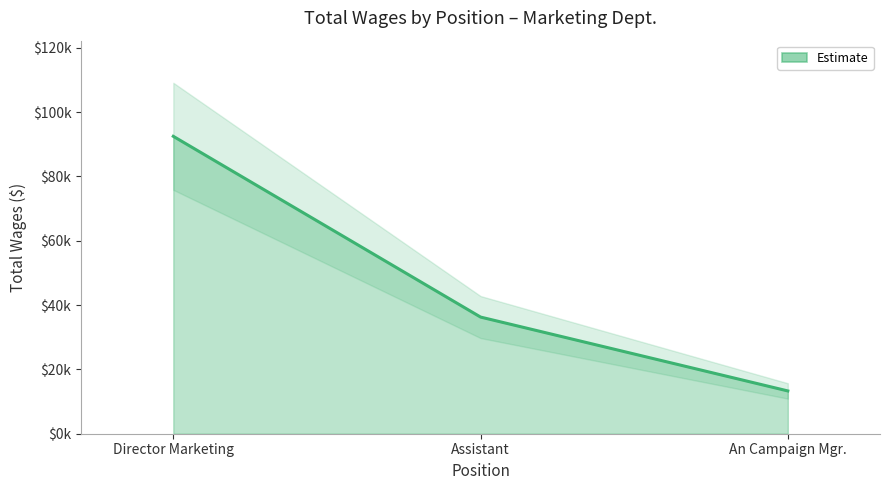

Approximately how many times larger is the value at An Campaign Mgr. compared to Assistant?

0.4